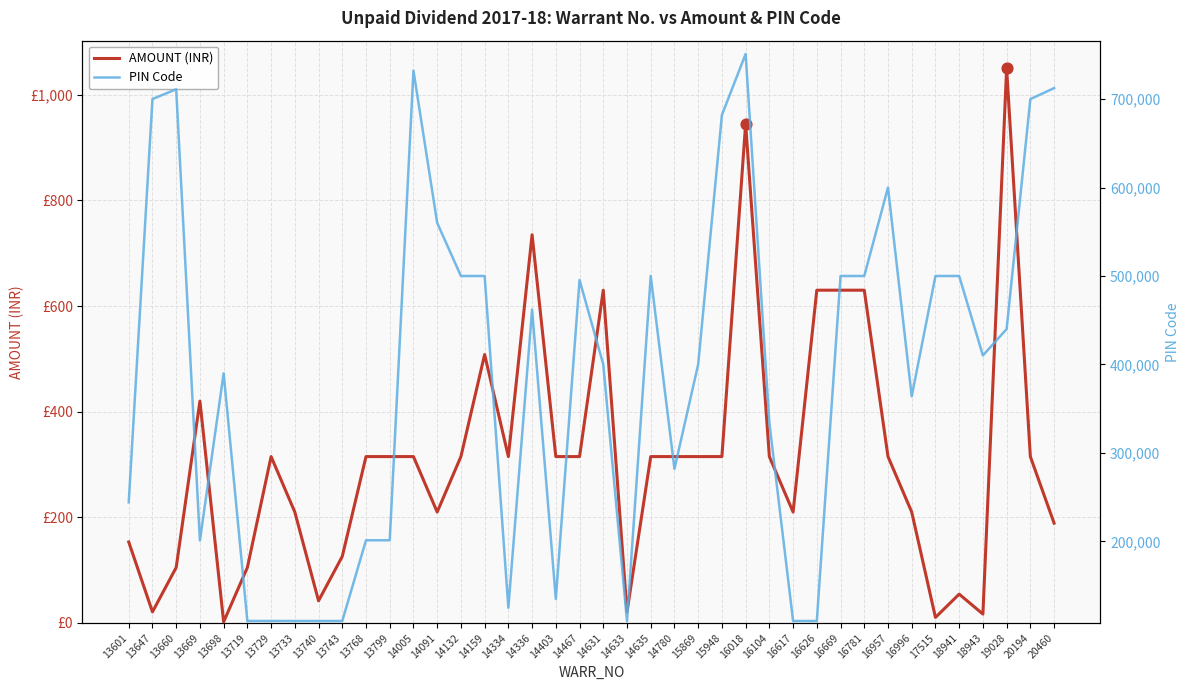

What are all the series names shown in the legend?

AMOUNT (INR), PIN Code